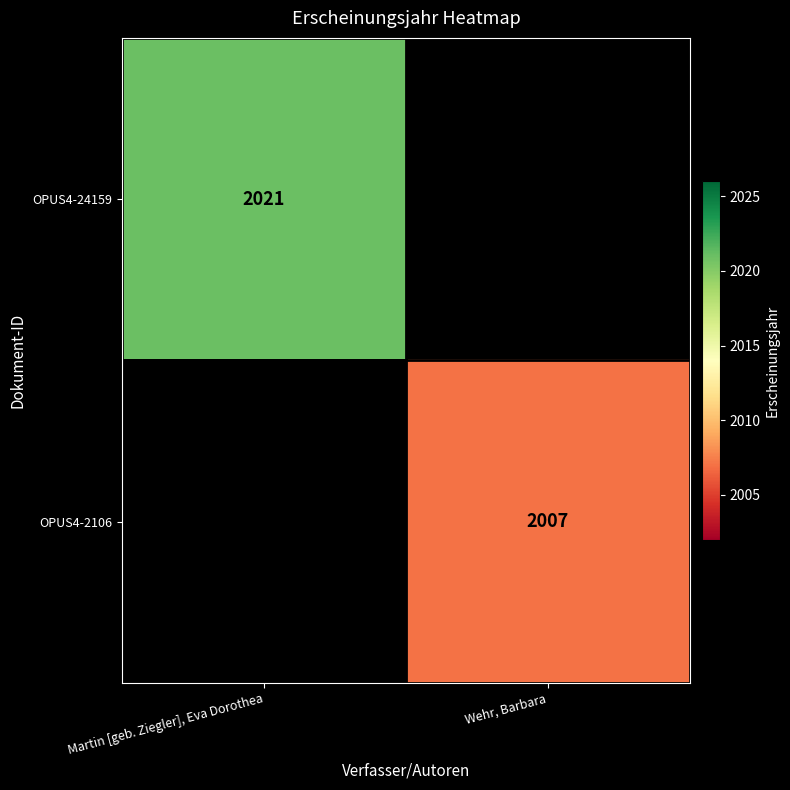

Is it true that OPUS4-2106 equals 2007 at Wehr, Barbara?

True